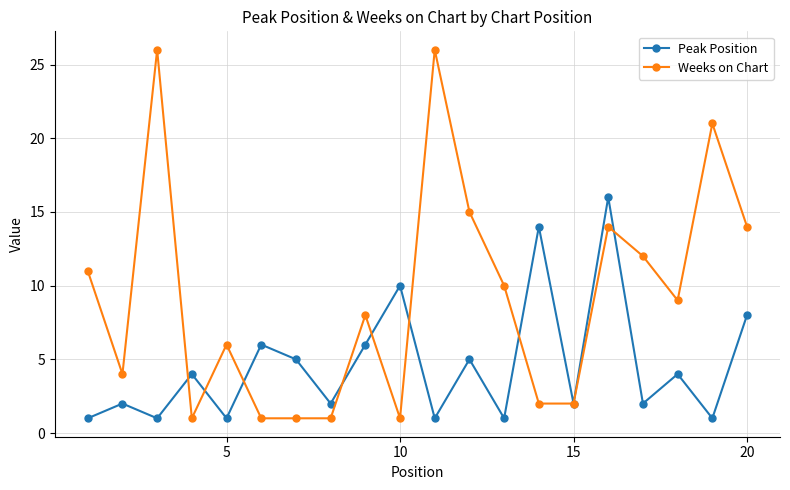

What is the smallest value displayed?

1